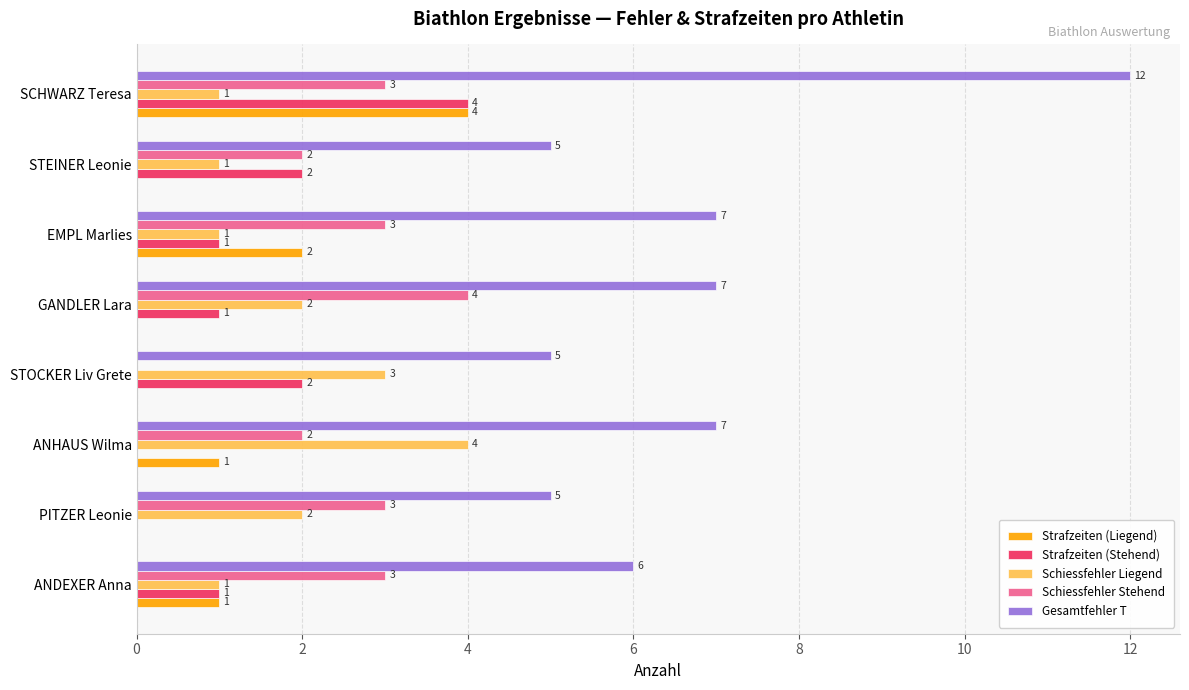

What is the sum of all Gesamtfehler T values?

54